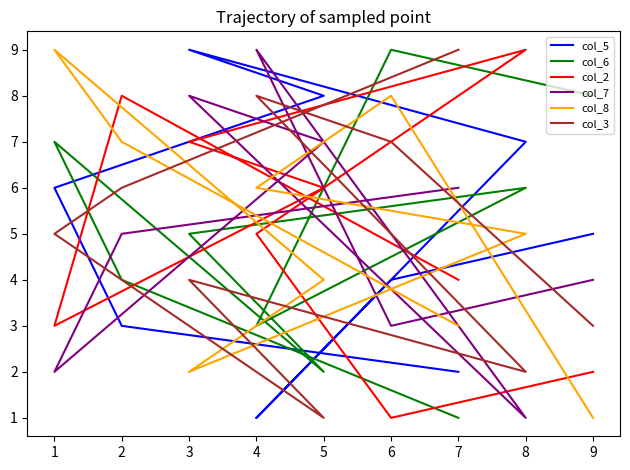

True or false: col_2 and col_5 intersect in this chart.

True